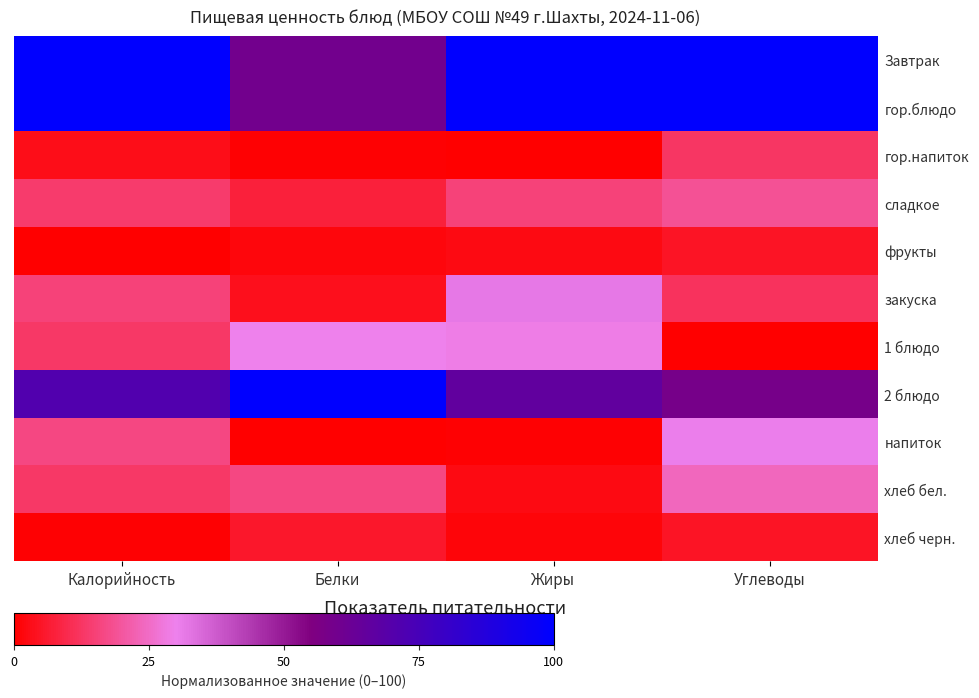

List the labels in order of закуска value, largest first.

Жиры, Калорийность, Углеводы, Белки